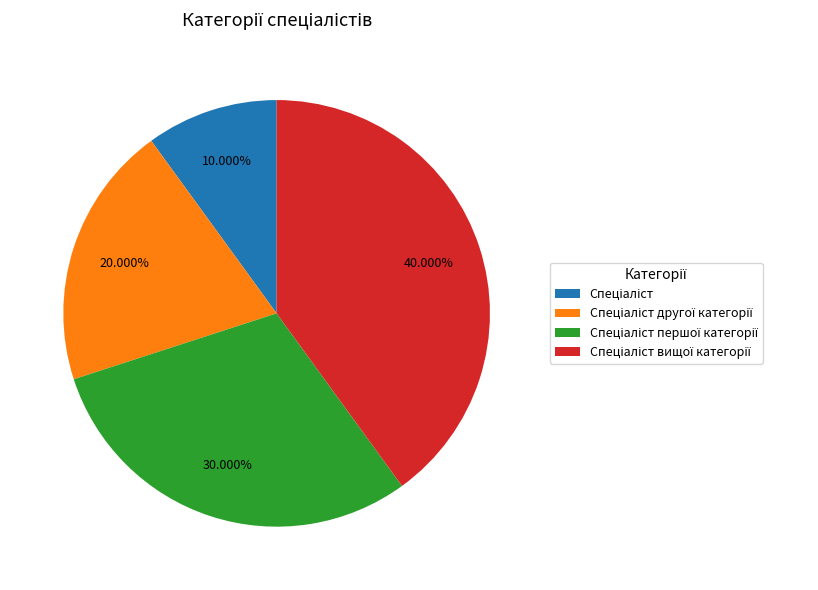

Is there any slice that represents more than half of the pie?

No